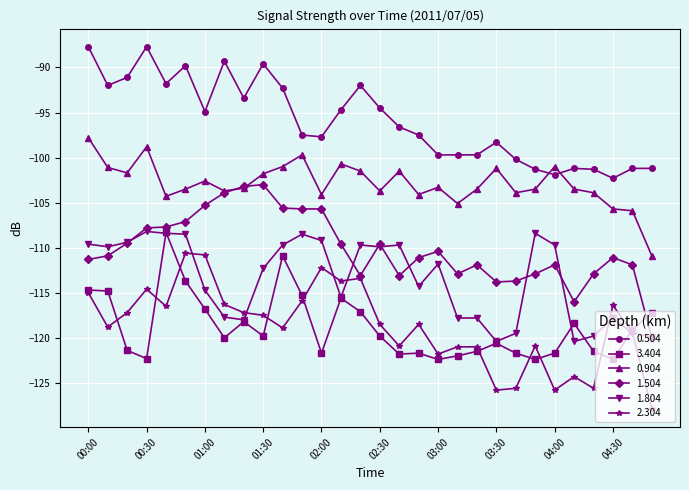

Which series has the largest total across all categories?

0.504